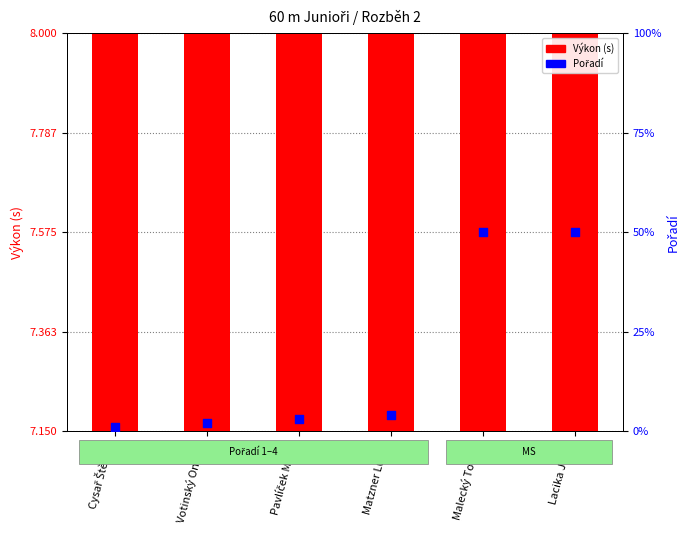

Which series has the largest total across all categories?

Pořadí